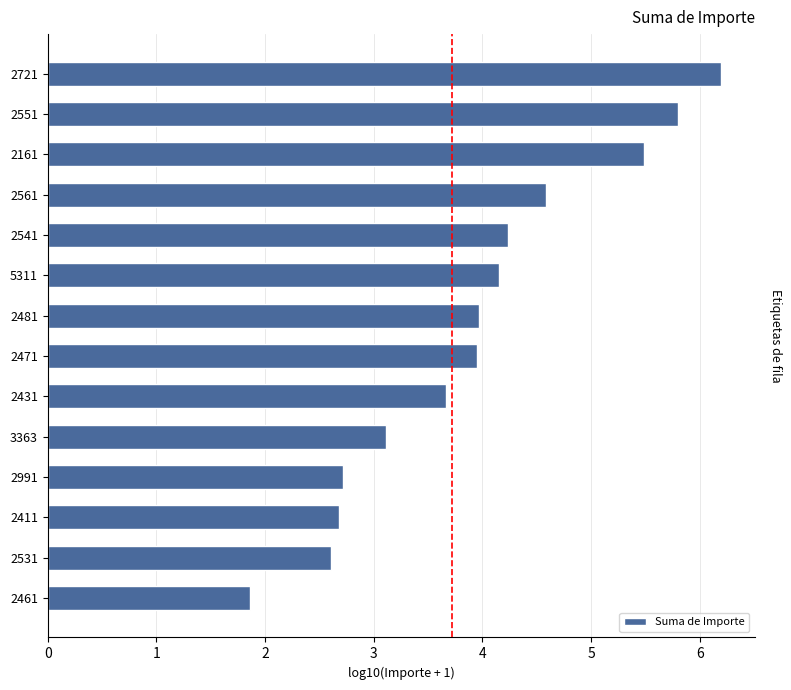

What is the sum of all values?

55.0